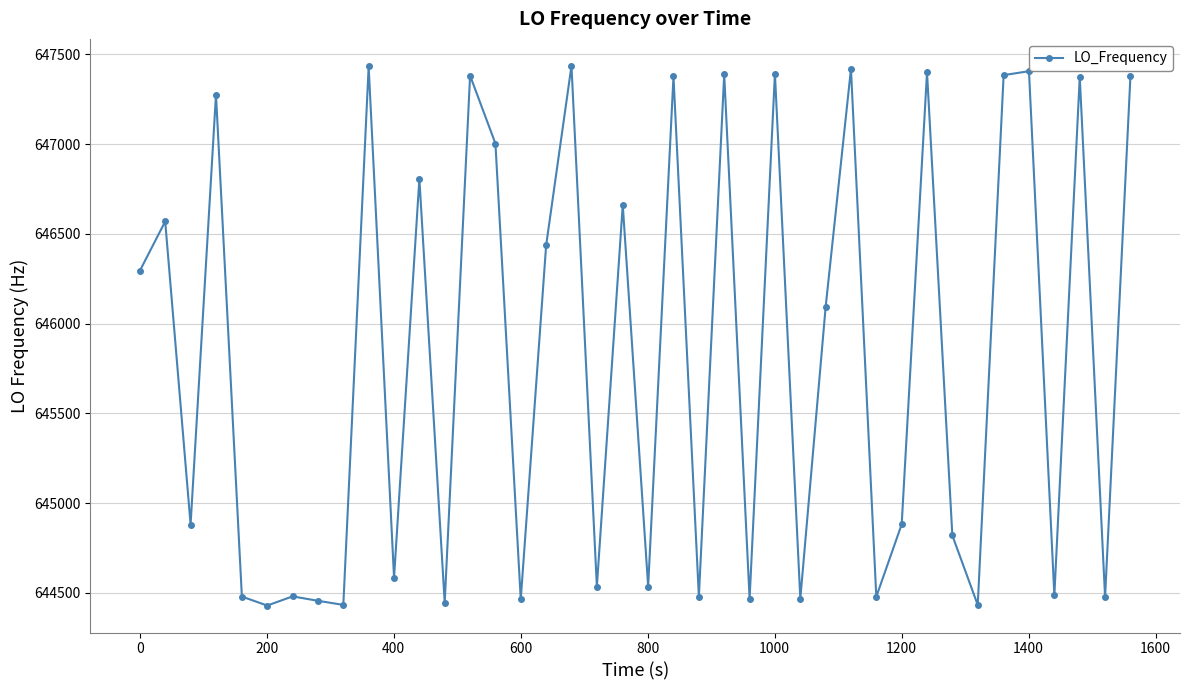

True or false: the data has more than 1 interior local peaks.

True